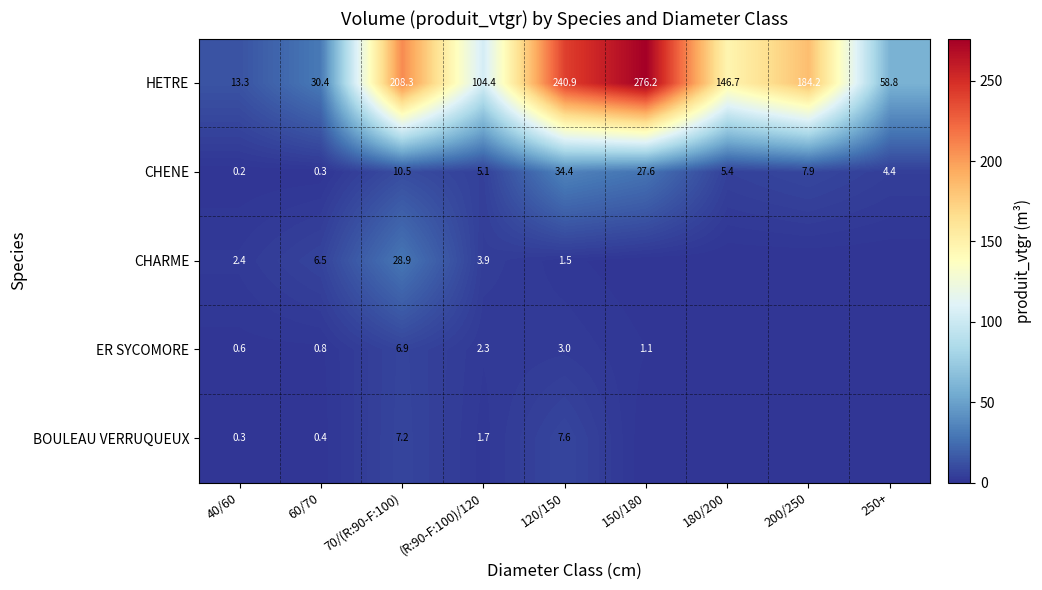

How many categories are shown in the chart?

9